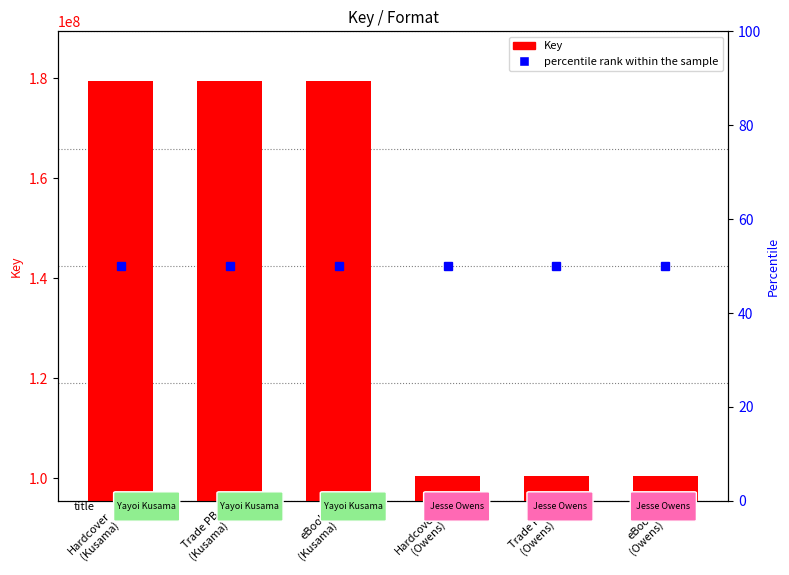

Reading left to right, extract all data points from this chart.

Key: Hardcover
(Kusama)=179364019	Trade PB
(Kusama)=179364019	eBook
(Kusama)=179364019	Hardcover
(Owens)=100477847	Trade PB
(Owens)=100477847	eBook
(Owens)=100477847
percentile rank within the sample: Hardcover
(Kusama)=50	Trade PB
(Kusama)=50	eBook
(Kusama)=50	Hardcover
(Owens)=50	Trade PB
(Owens)=50	eBook
(Owens)=50